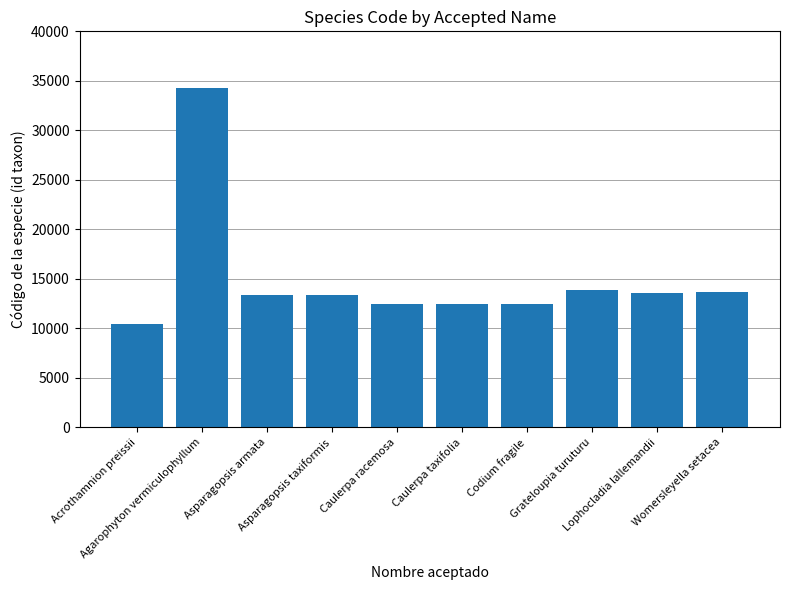

The chart shows a value of 23441 at Asparagopsis armata. True or false?

False